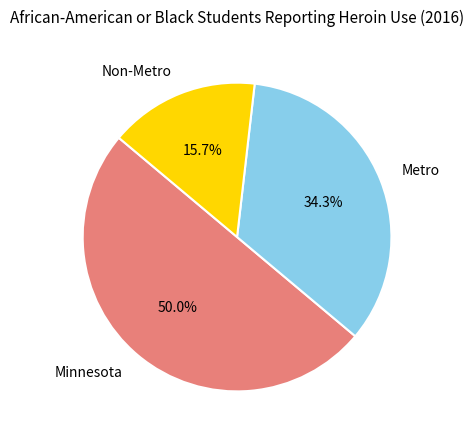

Count the number of slices in the pie.

3